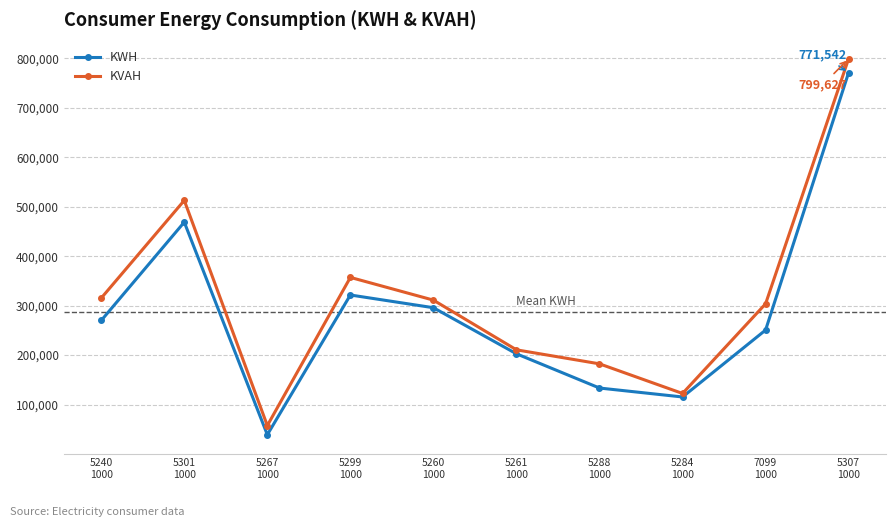

True or false: KVAH and KWH intersect in this chart.

False